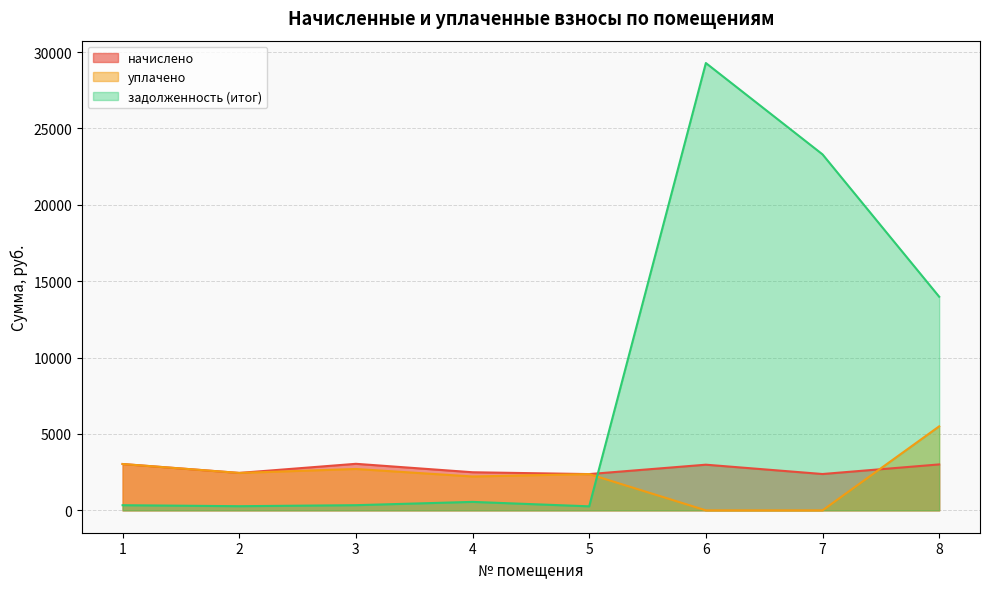

At which category does начислено reach its first local peak?

3